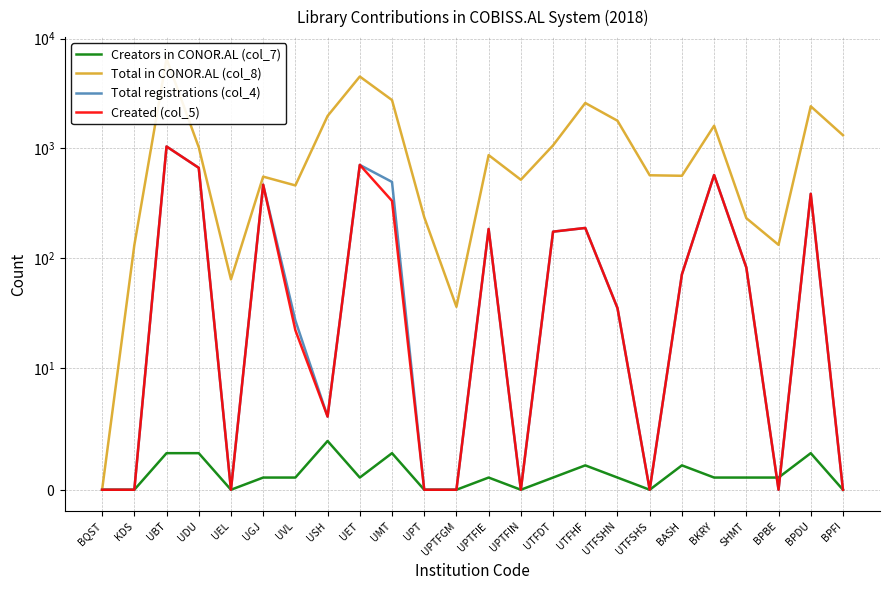

Reading left to right, transcribe all the data shown in this chart.

Creators in CONOR.AL (col_7): BQST=0	KDS=0	UBT=3	UDU=3	UEL=0	UGJ=1	UVL=1	USH=4	UET=1	UMT=3	UPT=0	UPTFGM=0	UPTFIE=1	UPTFIN=0	UTFDT=1	UTFHF=2	UTFSHN=1	UTFSHS=0	BASH=2	BKRY=1	SHMT=1	BPBE=1	BPDU=3	BPFI=0
Total in CONOR.AL (col_8): BQST=0	KDS=131	UBT=6559	UDU=1022	UEL=64	UGJ=552	UVL=459	USH=1970	UET=4508	UMT=2752	UPT=236	UPTFGM=36	UPTFIE=867	UPTFIN=517	UTFDT=1064	UTFHF=2588	UTFSHN=1783	UTFSHS=568	BASH=562	BKRY=1605	SHMT=231	BPBE=132	BPDU=2414	BPFI=1316
Total registrations (col_4): BQST=0	KDS=0	UBT=1039	UDU=664	UEL=0	UGJ=466	UVL=27	USH=6	UET=706	UMT=494	UPT=0	UPTFGM=0	UPTFIE=184	UPTFIN=0	UTFDT=174	UTFHF=188	UTFSHN=35	UTFSHS=0	BASH=71	BKRY=571	SHMT=82	BPBE=0	BPDU=385	BPFI=0
Created (col_5): BQST=0	KDS=0	UBT=1039	UDU=664	UEL=0	UGJ=466	UVL=22	USH=6	UET=706	UMT=332	UPT=0	UPTFGM=0	UPTFIE=184	UPTFIN=0	UTFDT=174	UTFHF=188	UTFSHN=35	UTFSHS=0	BASH=71	BKRY=571	SHMT=82	BPBE=0	BPDU=385	BPFI=0